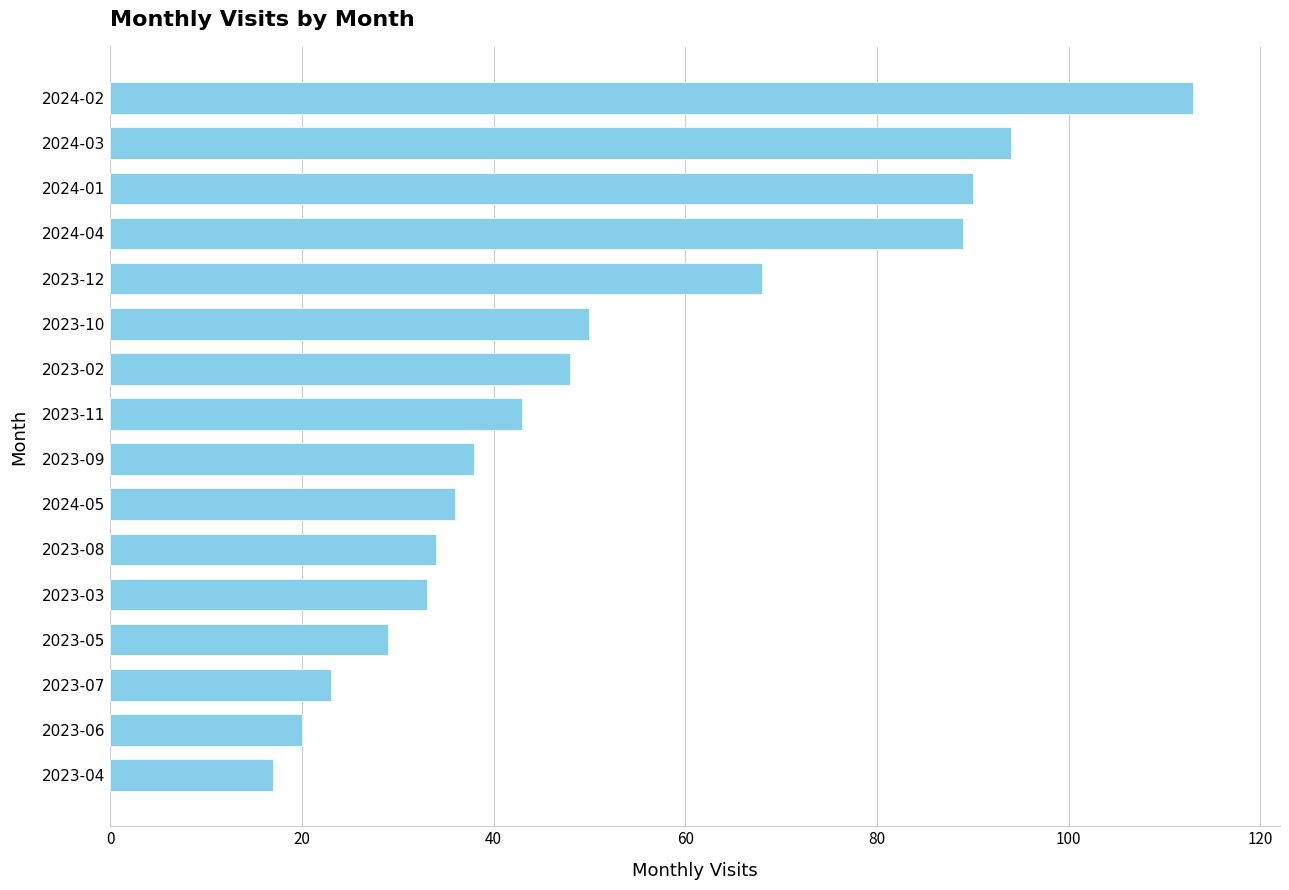

What is the change in value from 2023-09 to 2024-01?

+52